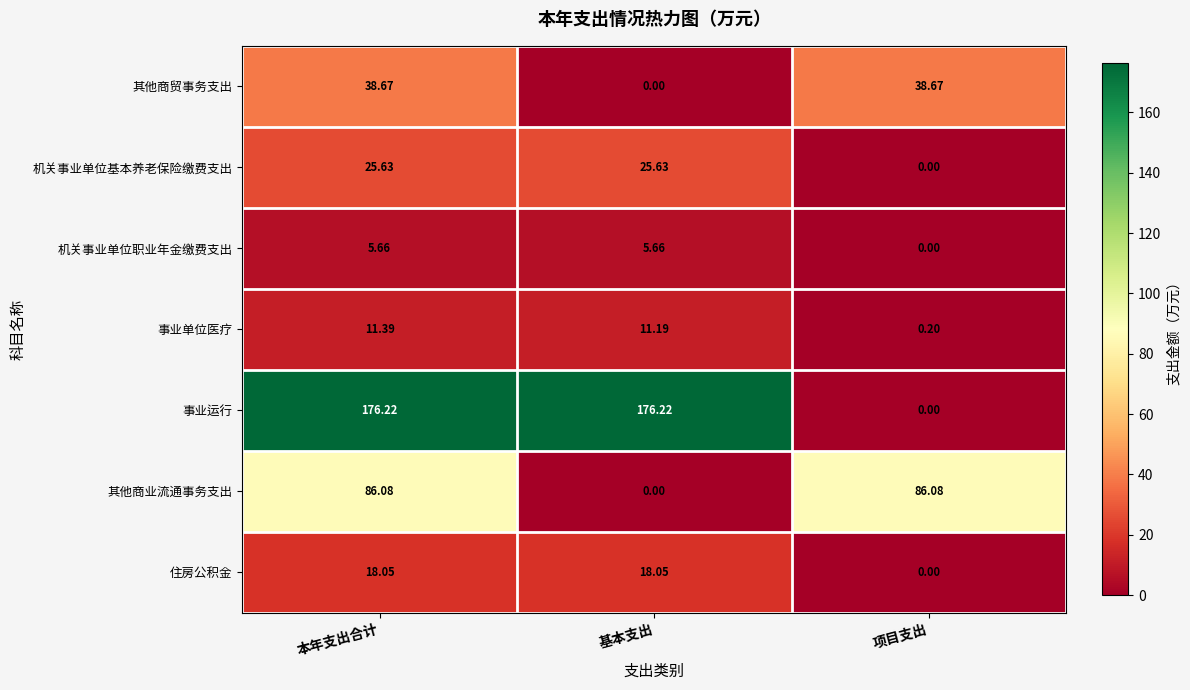

Which series has the widest spread of values?

事业运行